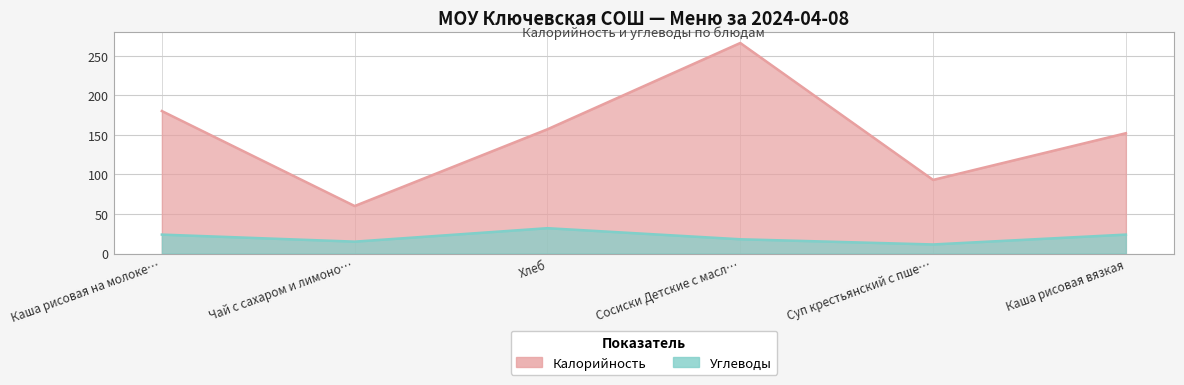

What is the label of the 6th point from the right?

Каша рисовая на молоке…